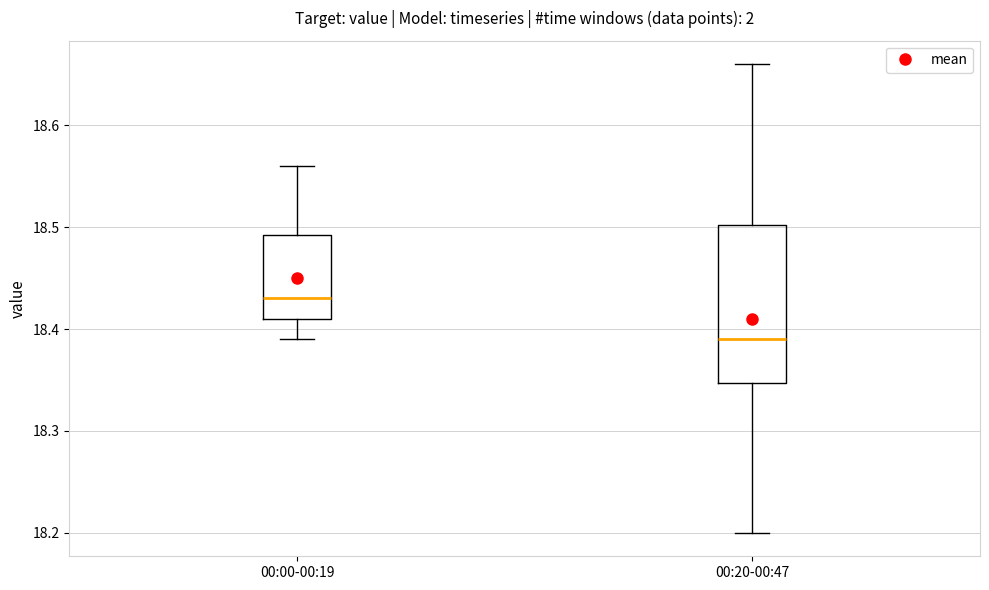

Which box is the tallest, from its lower edge to its upper edge?

00:20-00:47